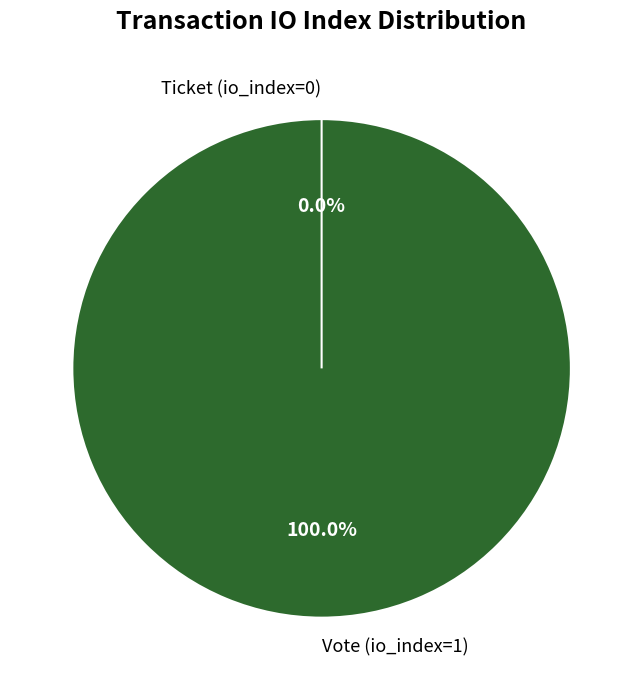

Between Ticket (io_index=0) and Vote (io_index=1), which is larger?

Vote (io_index=1)